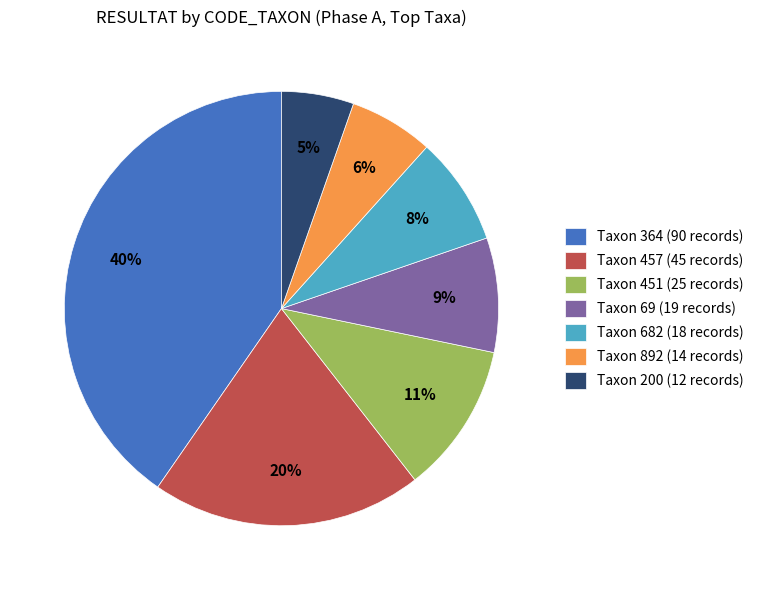

Approximately how many times larger is the value at Taxon 892 (14 records) compared to Taxon 457 (45 records)?

0.3